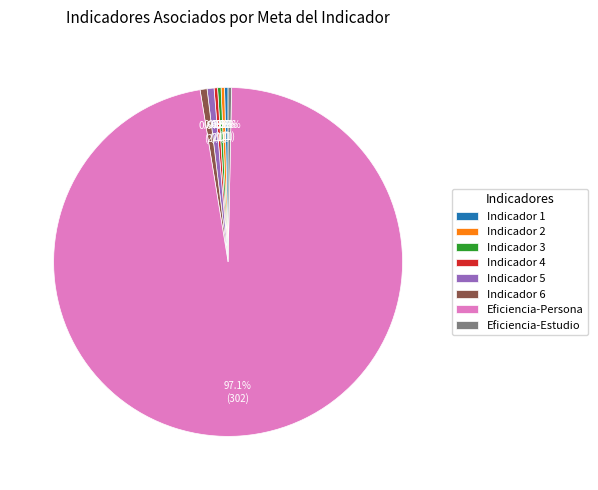

To the nearest percent, what portion does Eficiencia-Persona represent?

97%